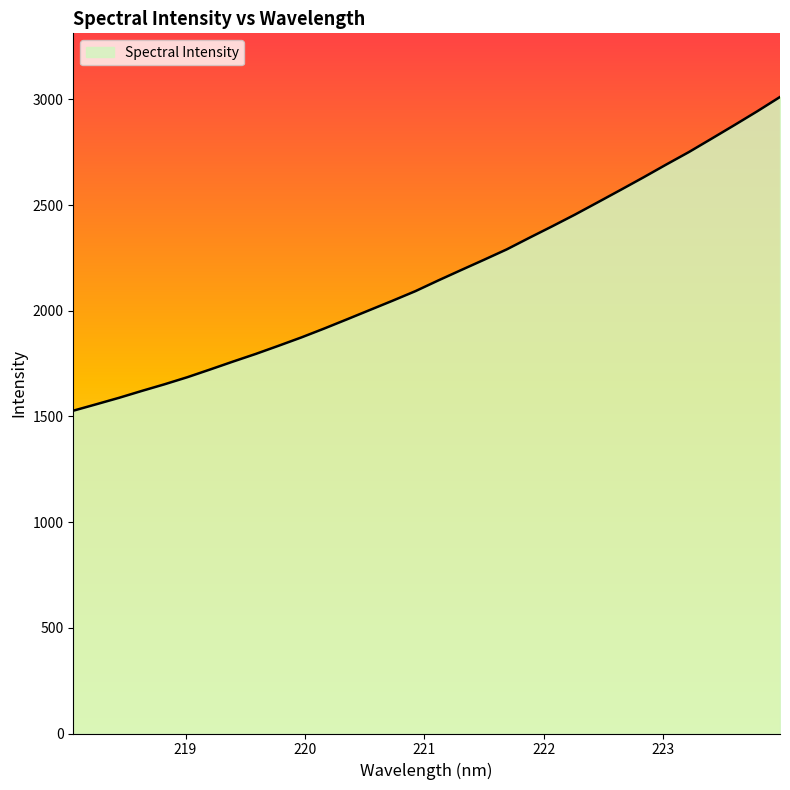

What is the difference between the maximum and minimum values?

1484.2